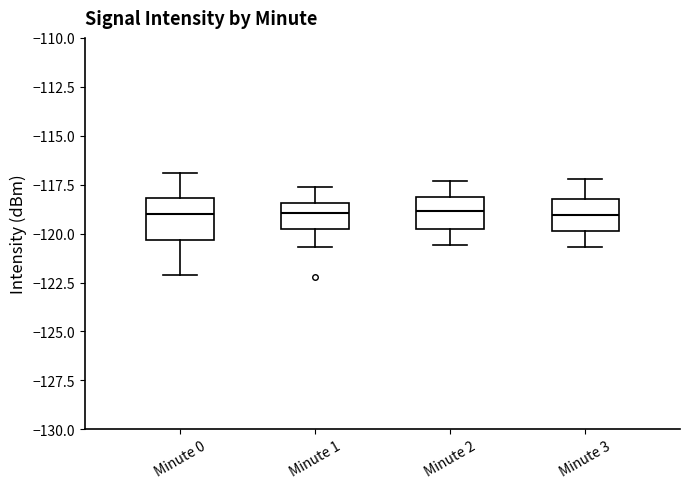

Reading left to right, read every box against the y-axis: the position of its median line, the range the box covers, and the ends of its whiskers. The values are not printed on the chart, so give them approximately, as read against the axis.

Minute 0: median -119.0, box -120.5 to -118.0, whiskers -122.0 to -117.0
Minute 1: median -119.0, box -120.0 to -118.5, whiskers -120.5 to -117.5
Minute 2: median -119.0, box -120.0 to -118.0, whiskers -120.5 to -117.5
Minute 3: median -119.0, box -120.0 to -118.0, whiskers -120.5 to -117.0